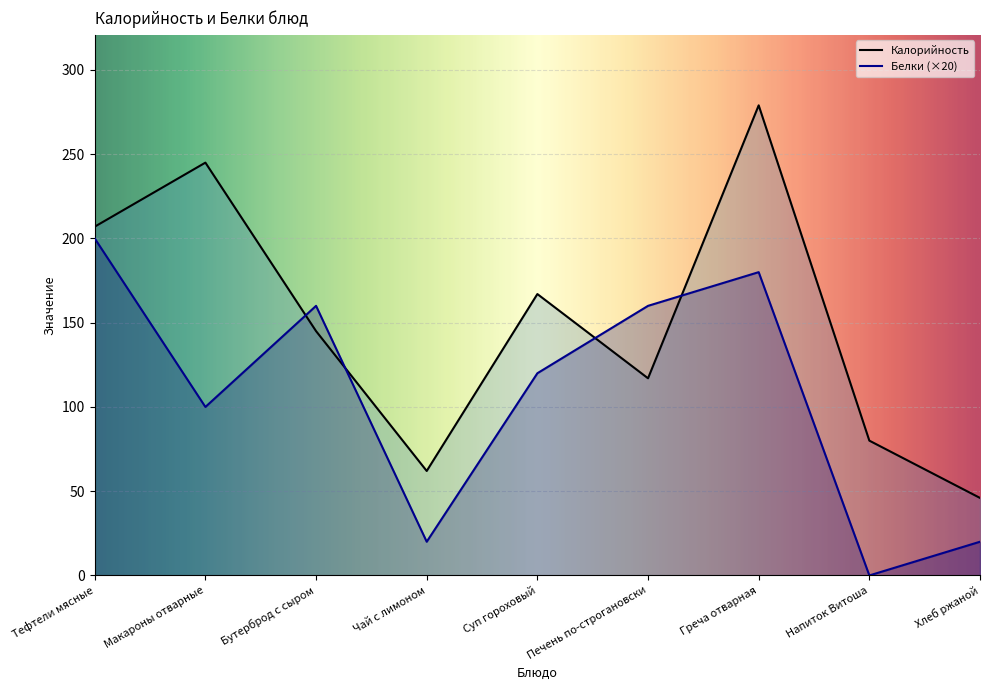

At Макароны отварные, list the series in order from smallest to largest.

Белки, Калорийность